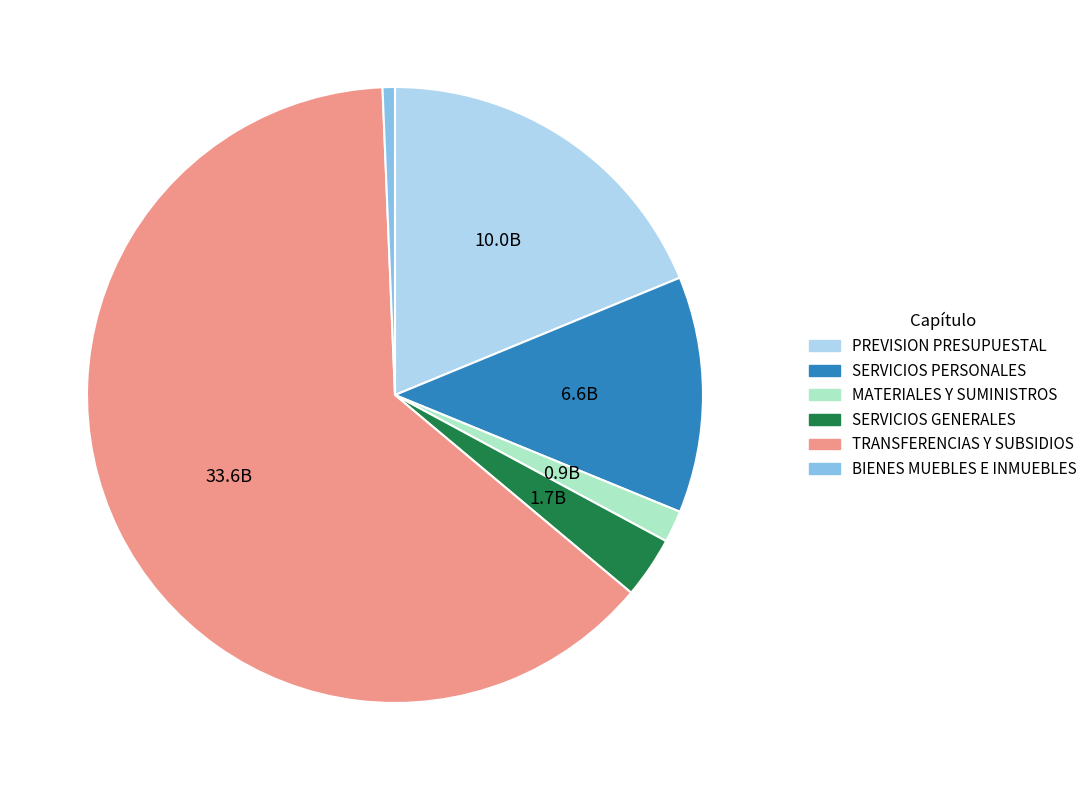

Is it true that SERVICIOS PERSONALES is 21% of the pie?

False